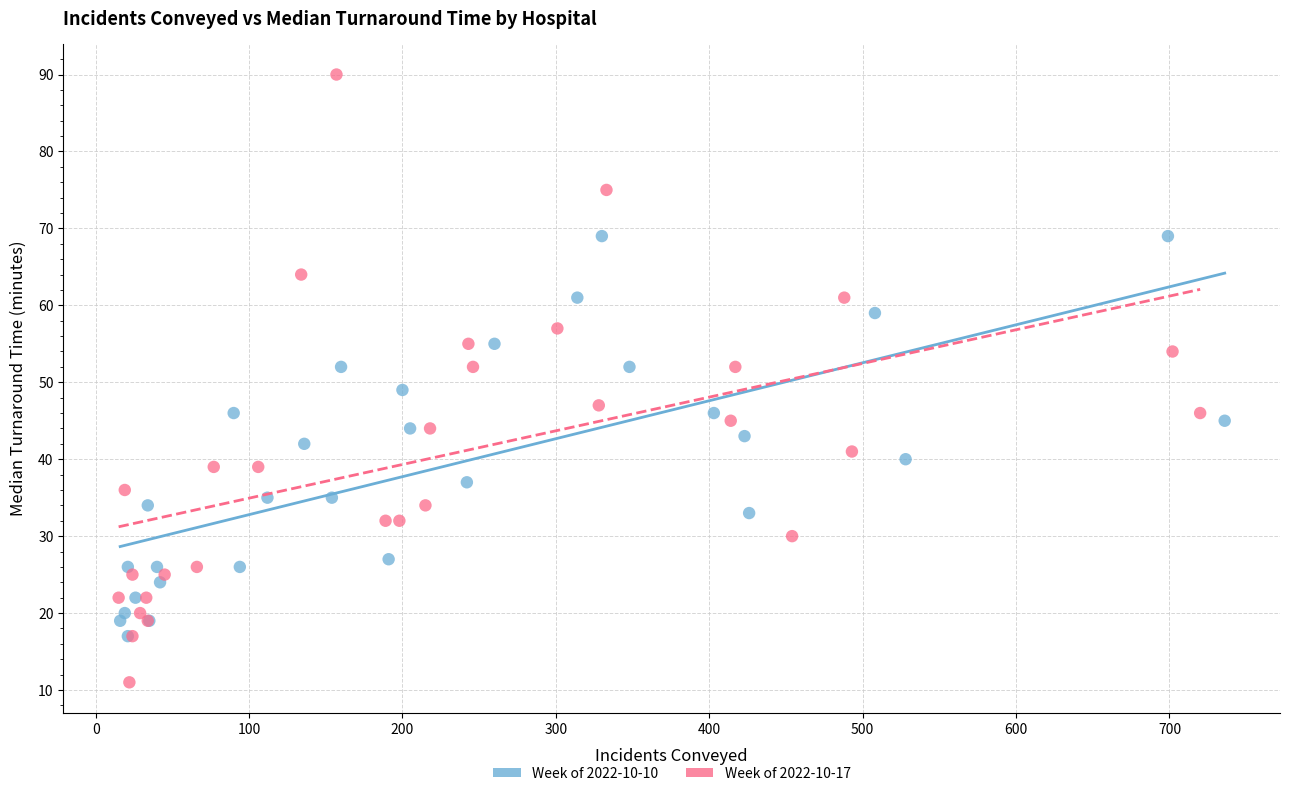

What are all the series names shown in the legend?

Week of 2022-10-10, Week of 2022-10-17